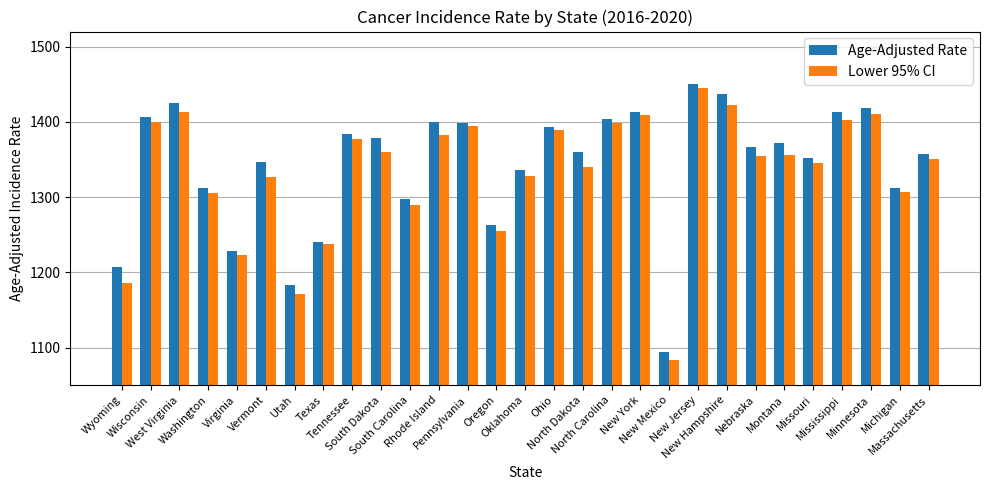

List the series in order of their peak value, highest first.

Age-Adjusted Rate, Lower 95% CI